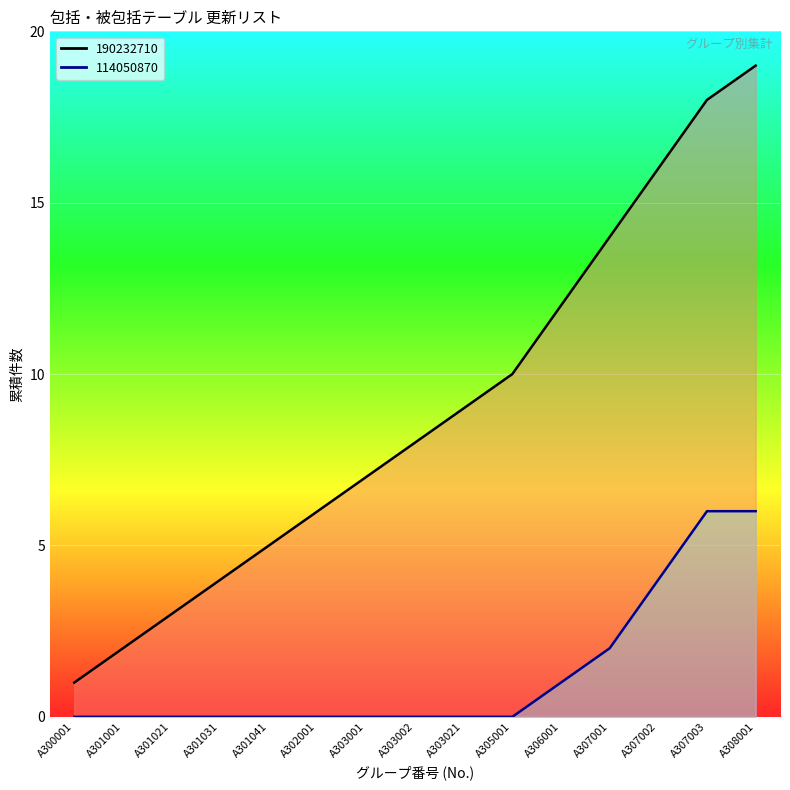

The chart shows a value of 2 at A301001. True or false?

True